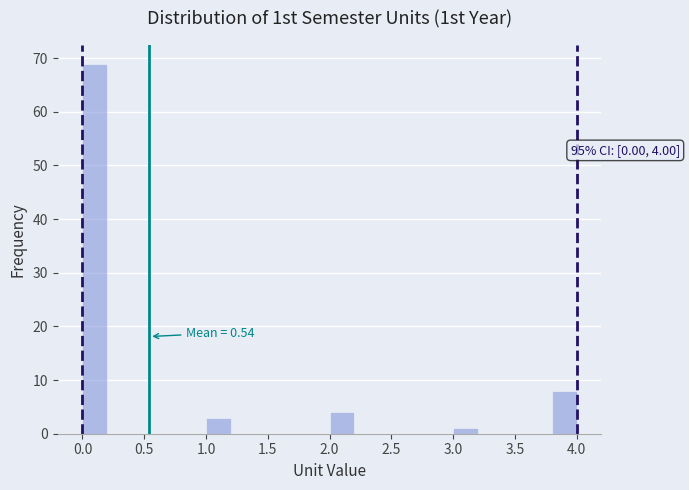

Over which range of the x-axis is the bar tallest?

0.0 to 0.2